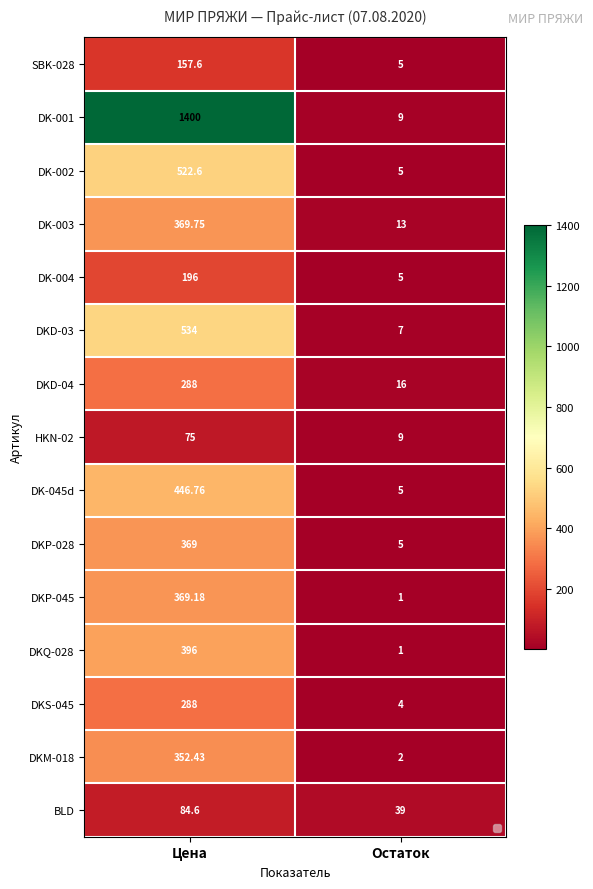

What is the spread (max minus min) of values at Цена?

1325.0